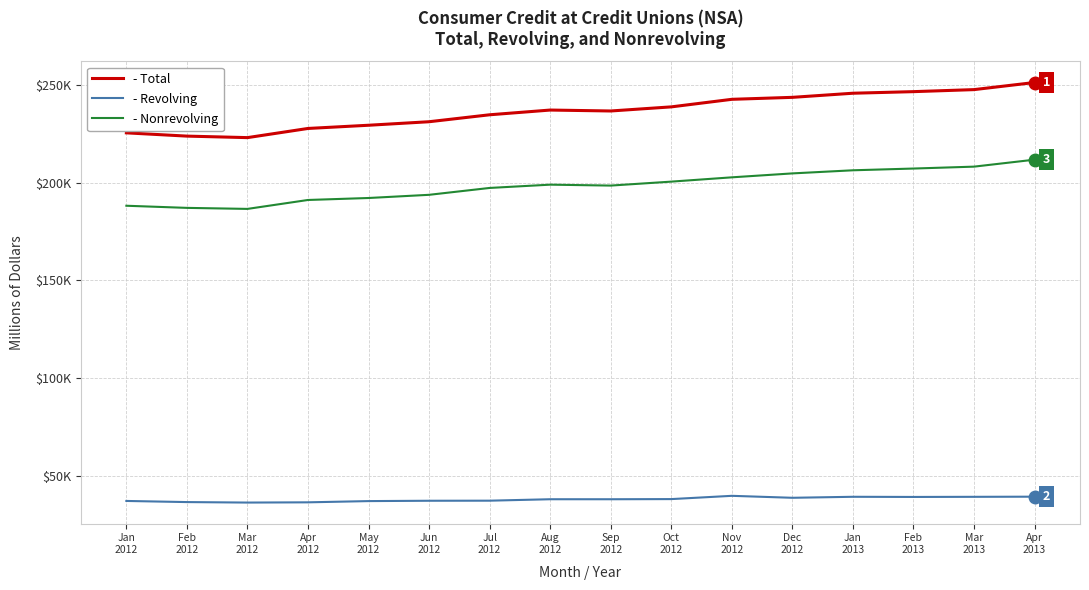

Rank the series by their maximum value, from lowest to highest.

- Revolving, - Nonrevolving, - Total